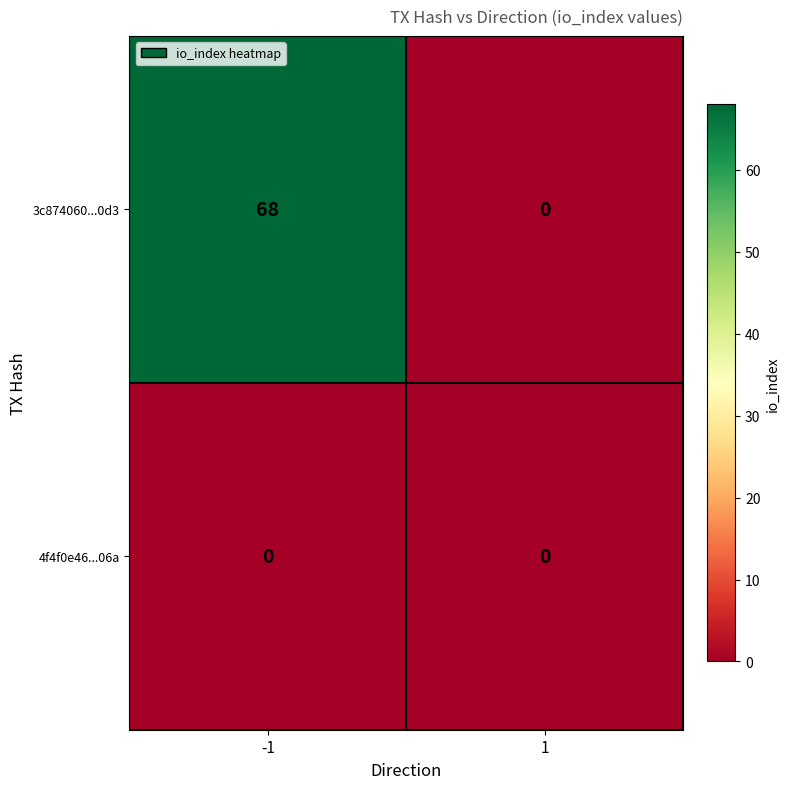

How many values in the 3c874060...0d3 series are below 68?

1